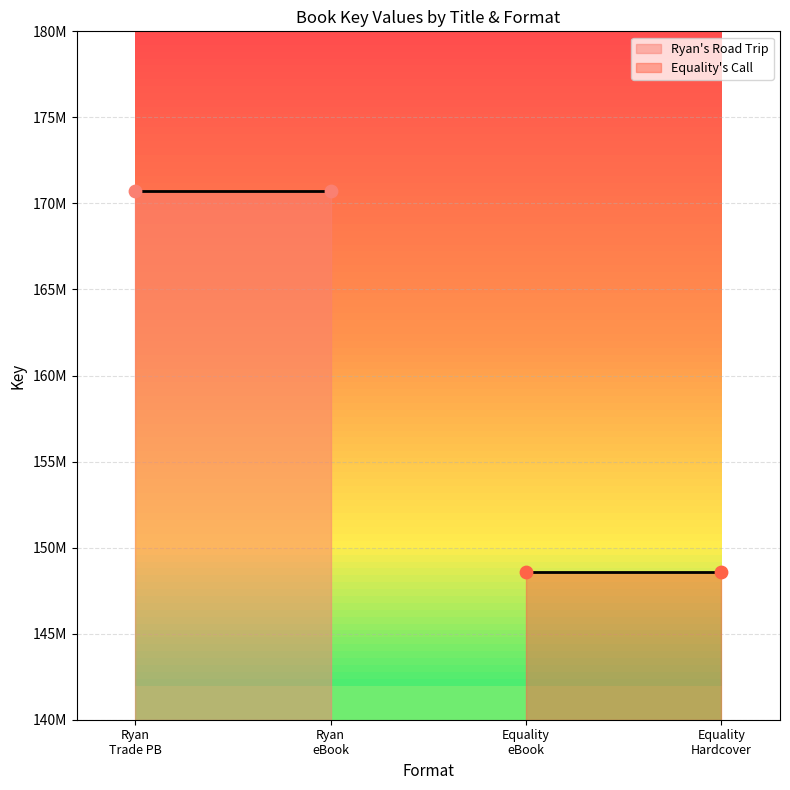

Which series has the largest total across all categories?

Ryan's Road Trip